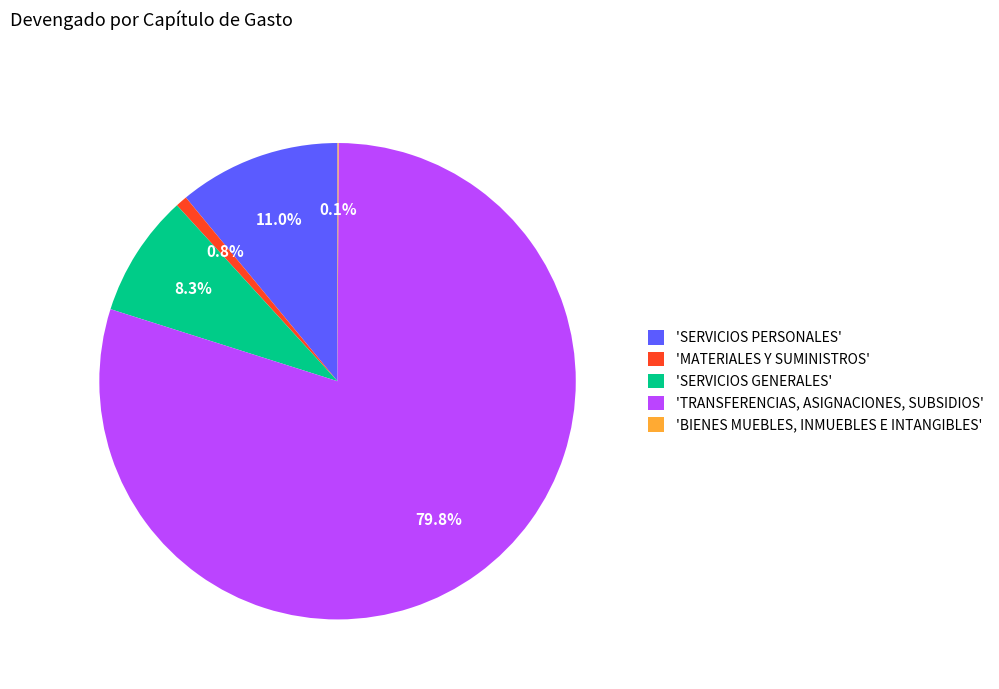

Is the sum of 'SERVICIOS PERSONALES' and 'MATERIALES Y SUMINISTROS' greater than half?

No